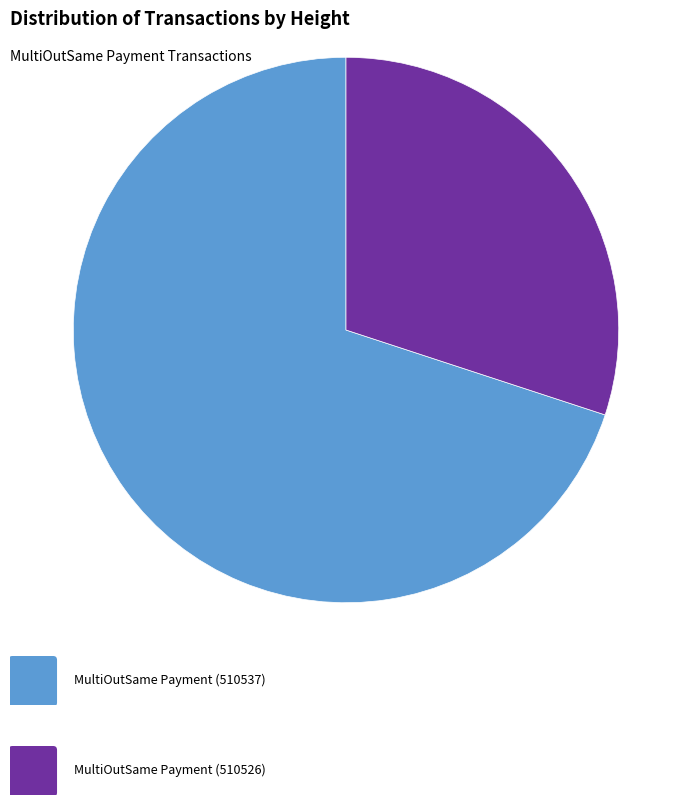

Is there a majority slice in this chart?

Yes